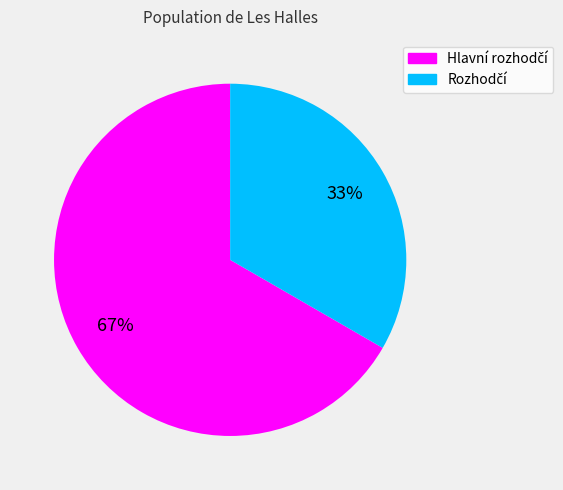

To the nearest percent, what is the average slice percentage?

50%